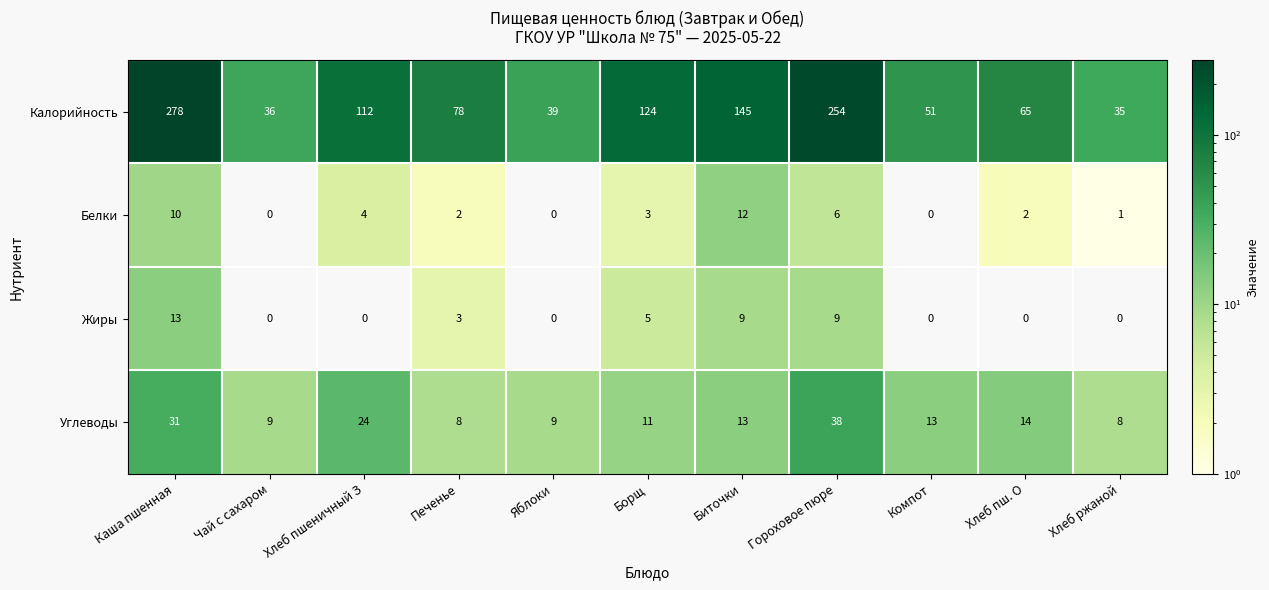

Rank the series at Хлеб ржаной from lowest to highest value.

Жиры, Белки, Углеводы, Калорийность